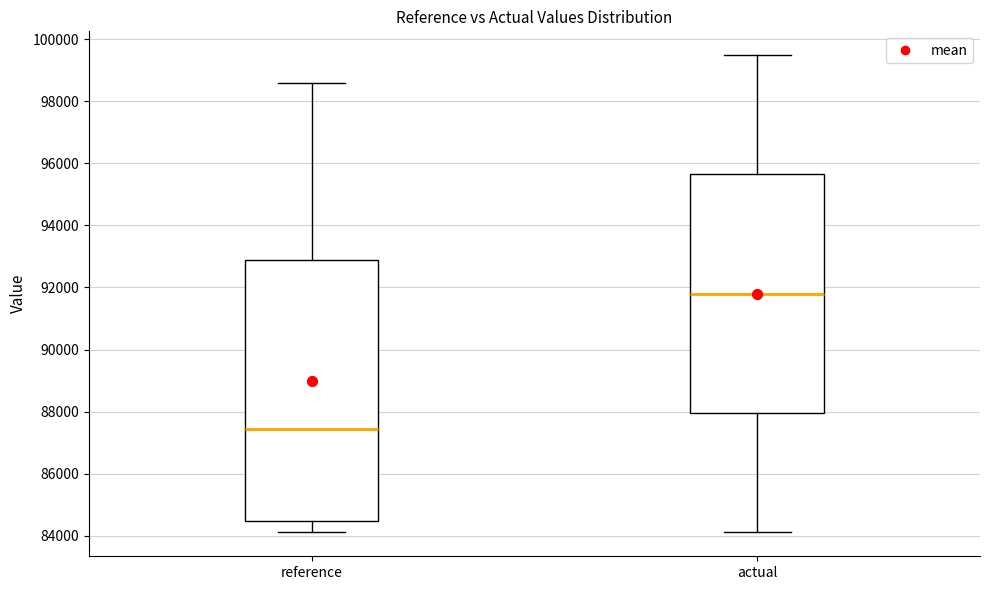

Reading left to right, read every box against the y-axis: the position of its median line, the range the box covers, and the ends of its whiskers. The values are not printed on the chart, so give them approximately, as read against the axis.

reference: median 87400, box 84400 to 92800, whiskers 84200 to 98600
actual: median 91800, box 88000 to 95600, whiskers 84200 to 99400